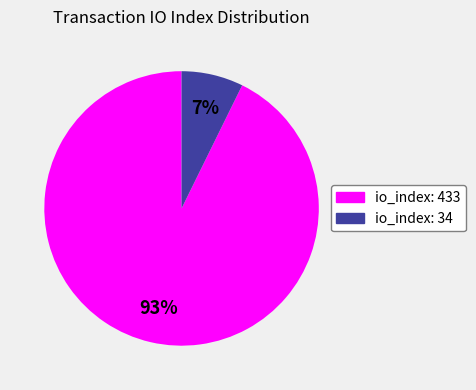

To the nearest percent, what percentage of the pie is io_index: 34?

7%